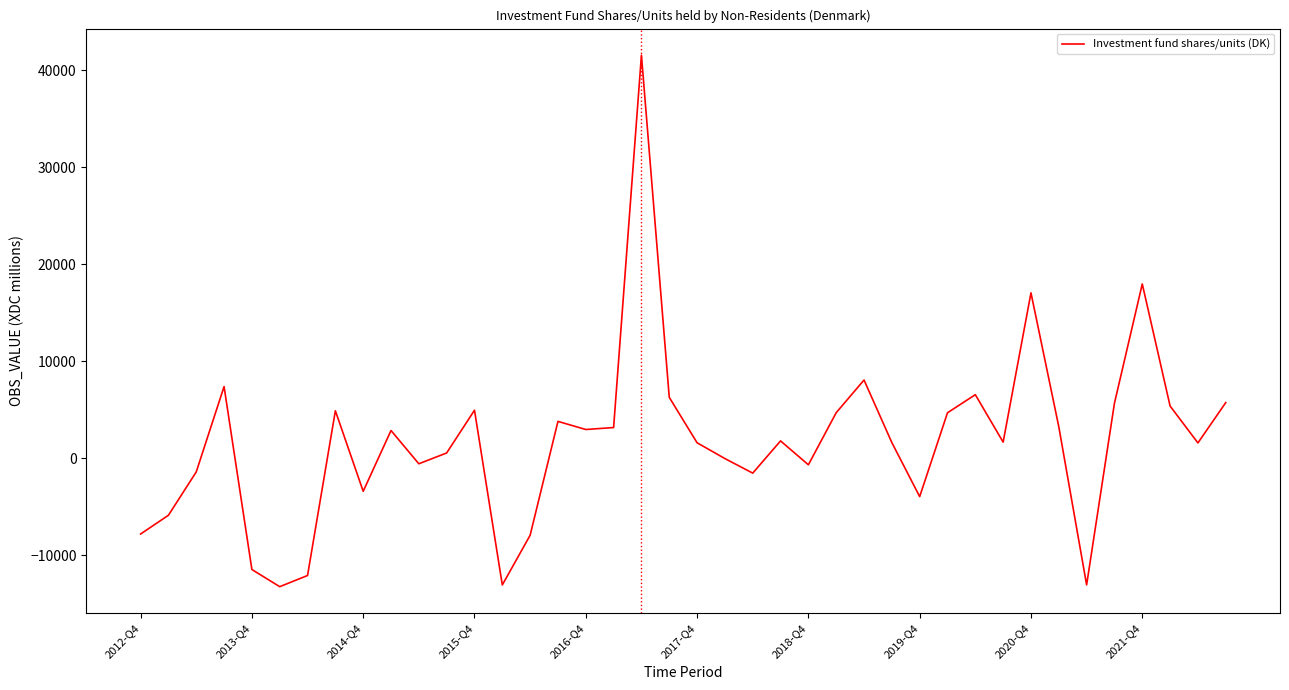

What is the minimum value shown in the chart?

-13233